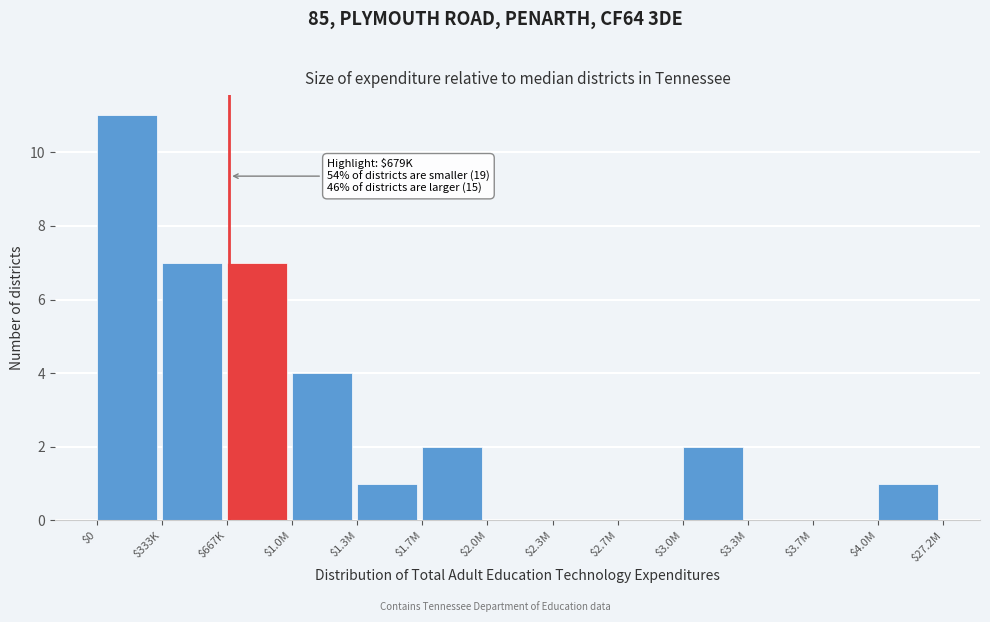

What is the greatest value displayed?

11